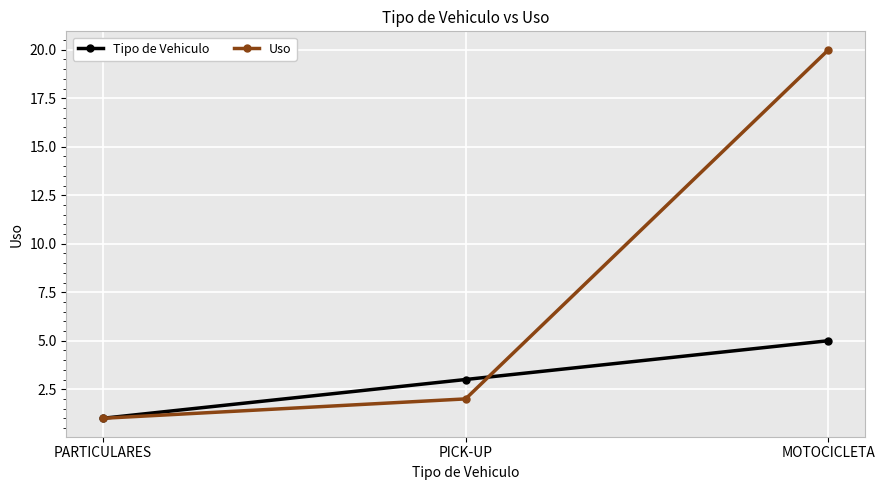

What is the highest value of the Uso series?

20